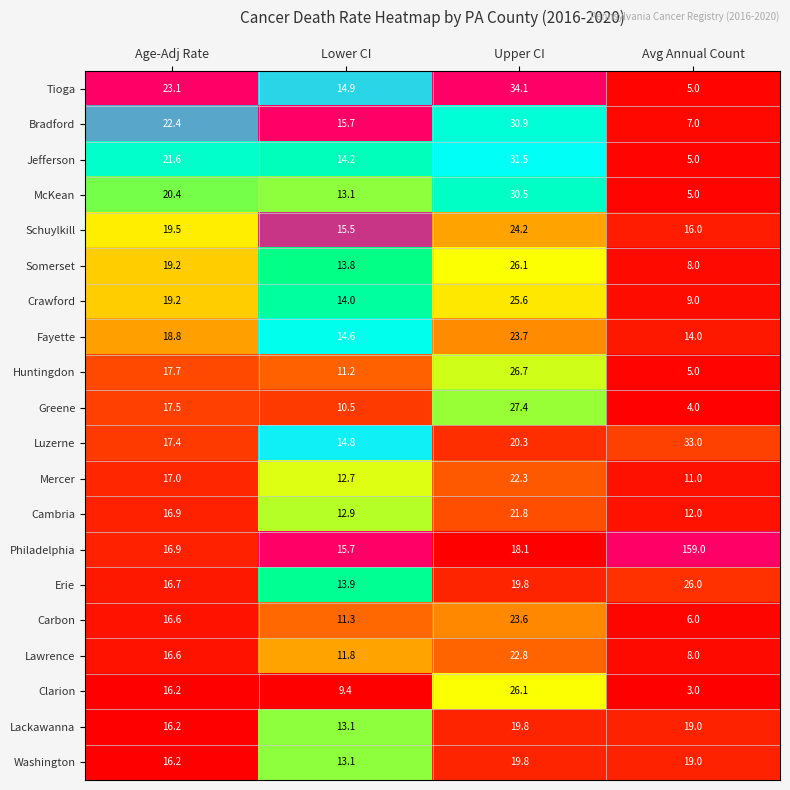

What is the difference between the highest and lowest values at Lower CI?

6.3